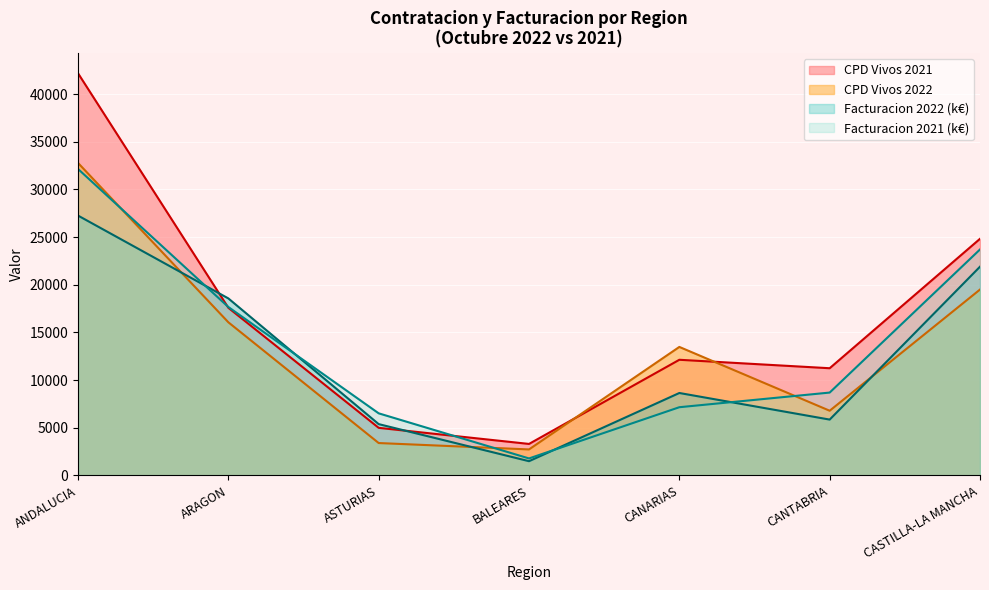

At ARAGON, list the series in order from largest to smallest.

Facturacion 2022, Facturacion 2021, CPD Vivos 2021, CPD Vivos 2022